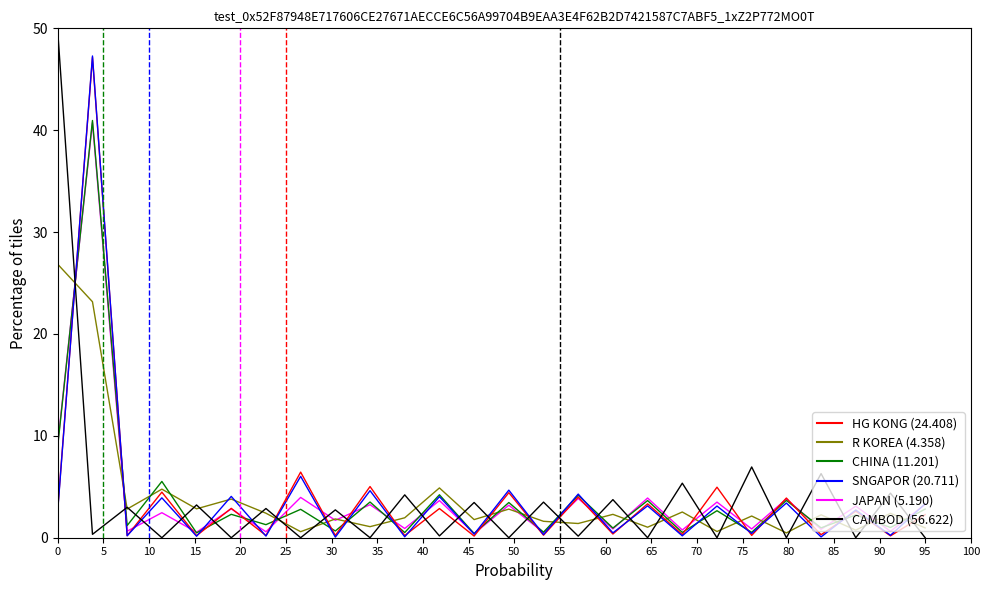

Which series ends up on top after the final intersection of CAMBOD (56.622) and JAPAN (5.190)?

JAPAN (5.190)